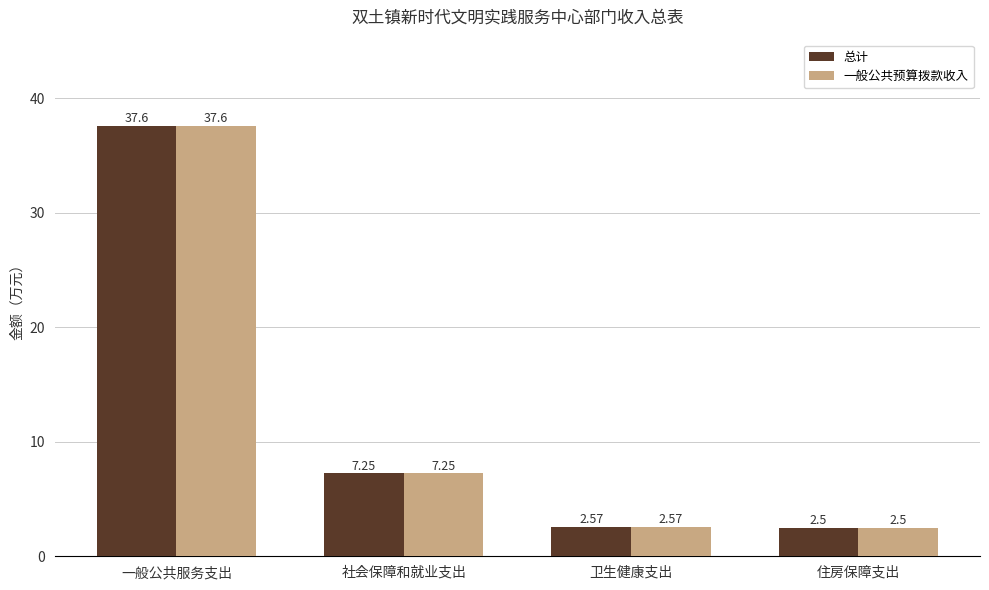

At which label does 总计 first exceed 7?

一般公共服务支出